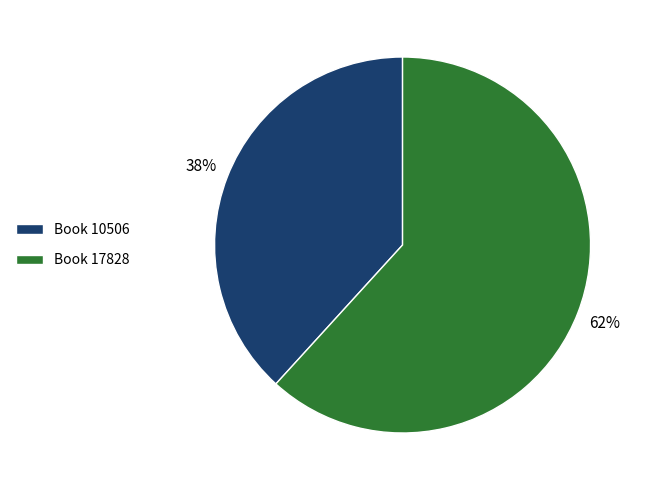

How many slices are in this pie chart?

2